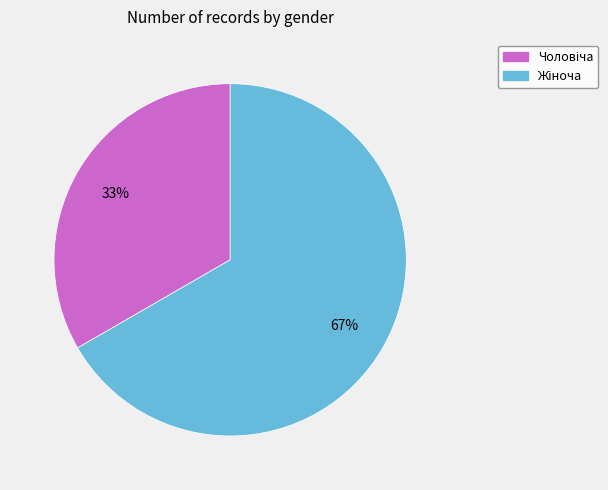

To the nearest percent, what is the average slice percentage?

50%